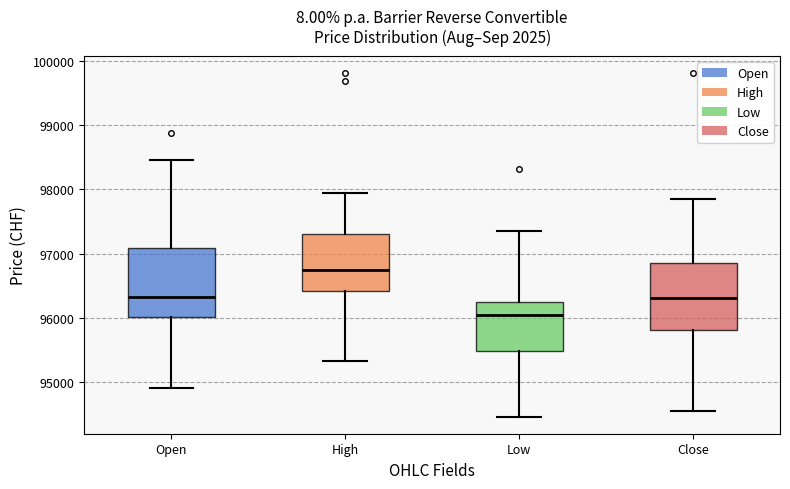

Where does the lower whisker of the box for Close end on the y-axis? The values are not printed on the chart, so give them approximately, as read against the axis.

94600